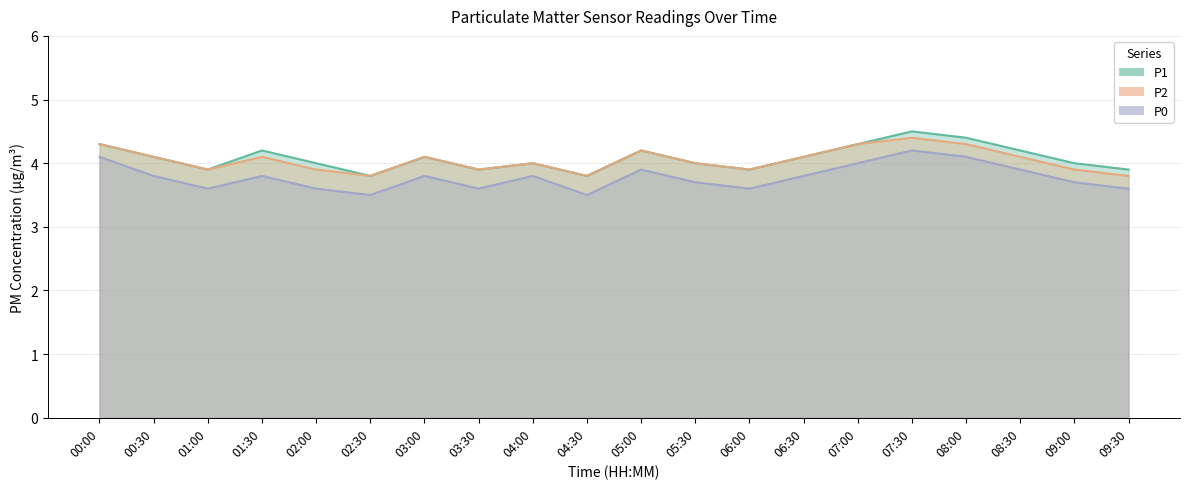

True or false: P1 has more than 1 interior local peaks.

True